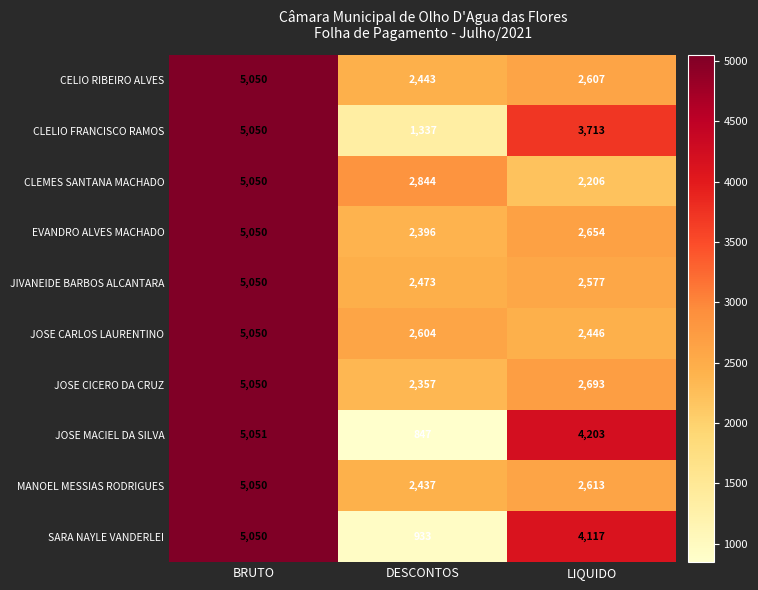

Which category has the highest value in the JOSE MACIEL DA SILVA series?

BRUTO